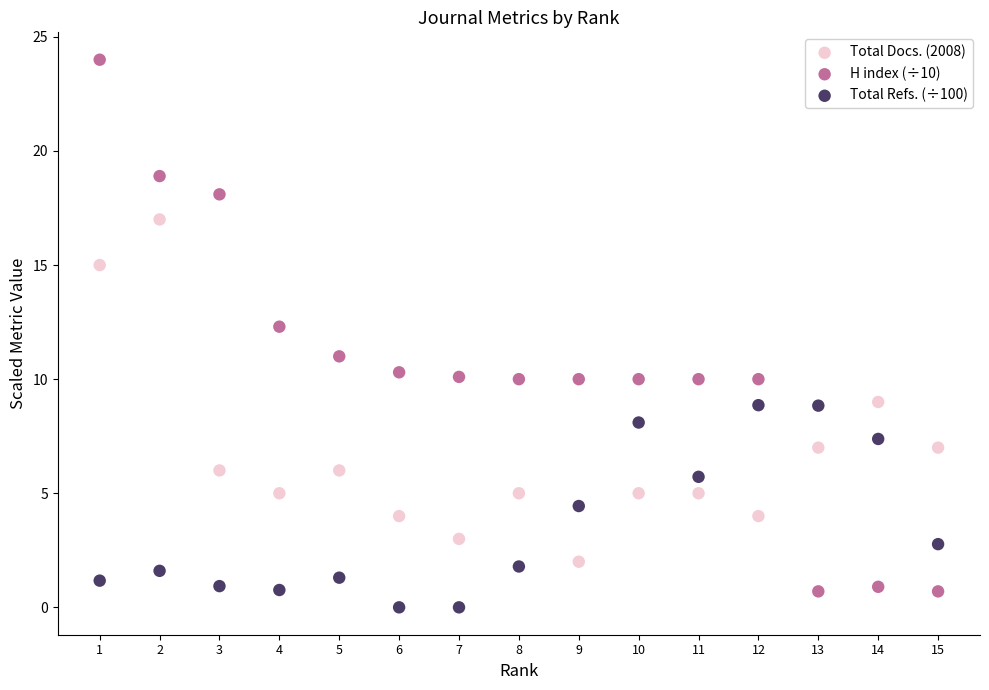

Which series has the widest spread of Y values?

H index (÷10)